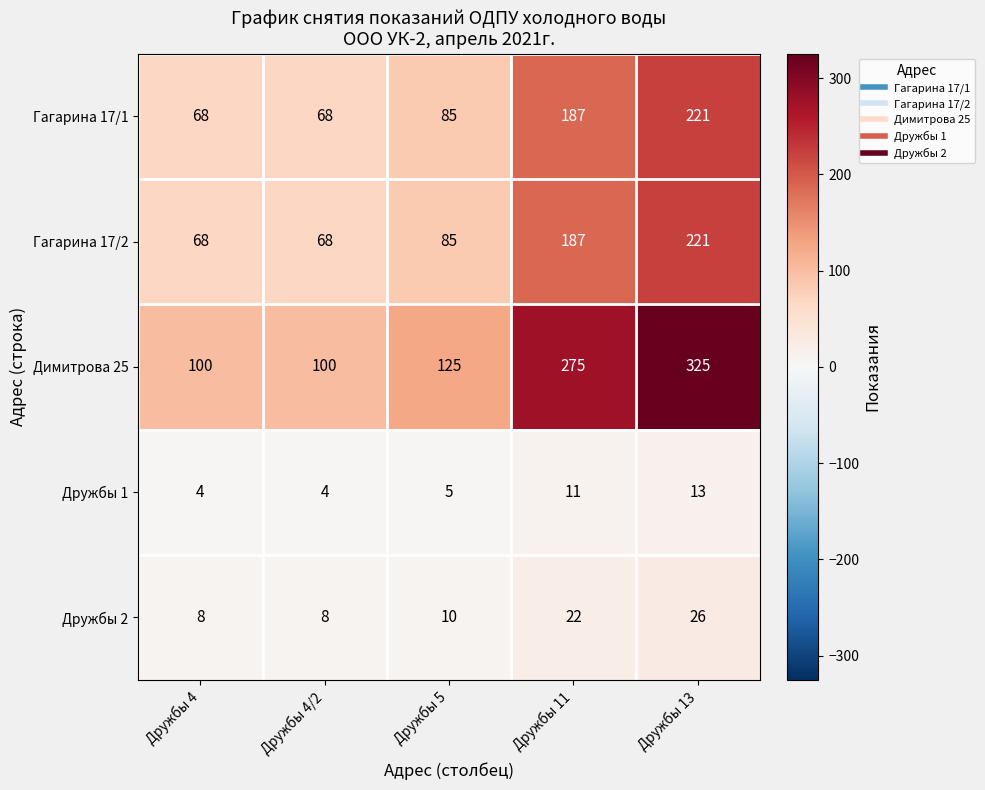

How many Дружбы 2 values are between 8 and 22?

4